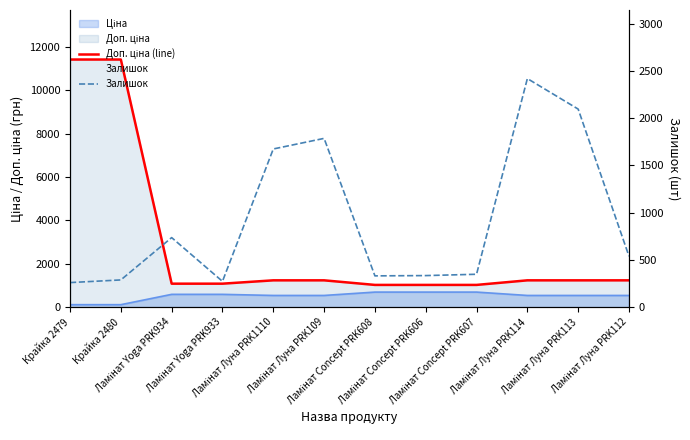

Rank the categories by Залишок value from highest to lowest.

Ламінат Луна PRK114, Ламінат Луна PRK113, Ламінат Луна PRK109, Ламінат Луна PRK1110, Ламінат Yoga PRK934, Ламінат Луна PRK112, Ламінат Concept PRK607, Ламінат Concept PRK606, Ламінат Concept PRK608, Крайка 2480, Ламінат Yoga PRK933, Крайка 2479